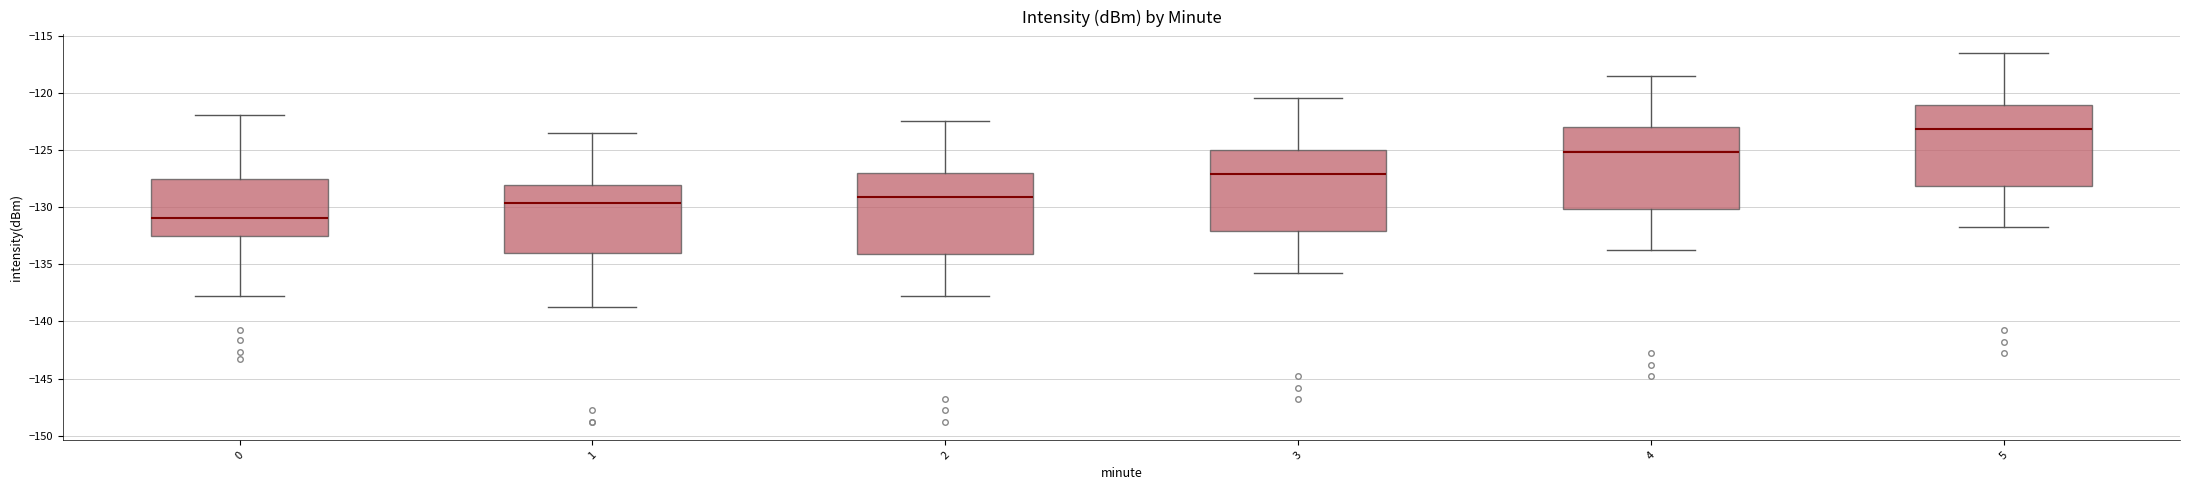

Which box has the lowest median line?

0